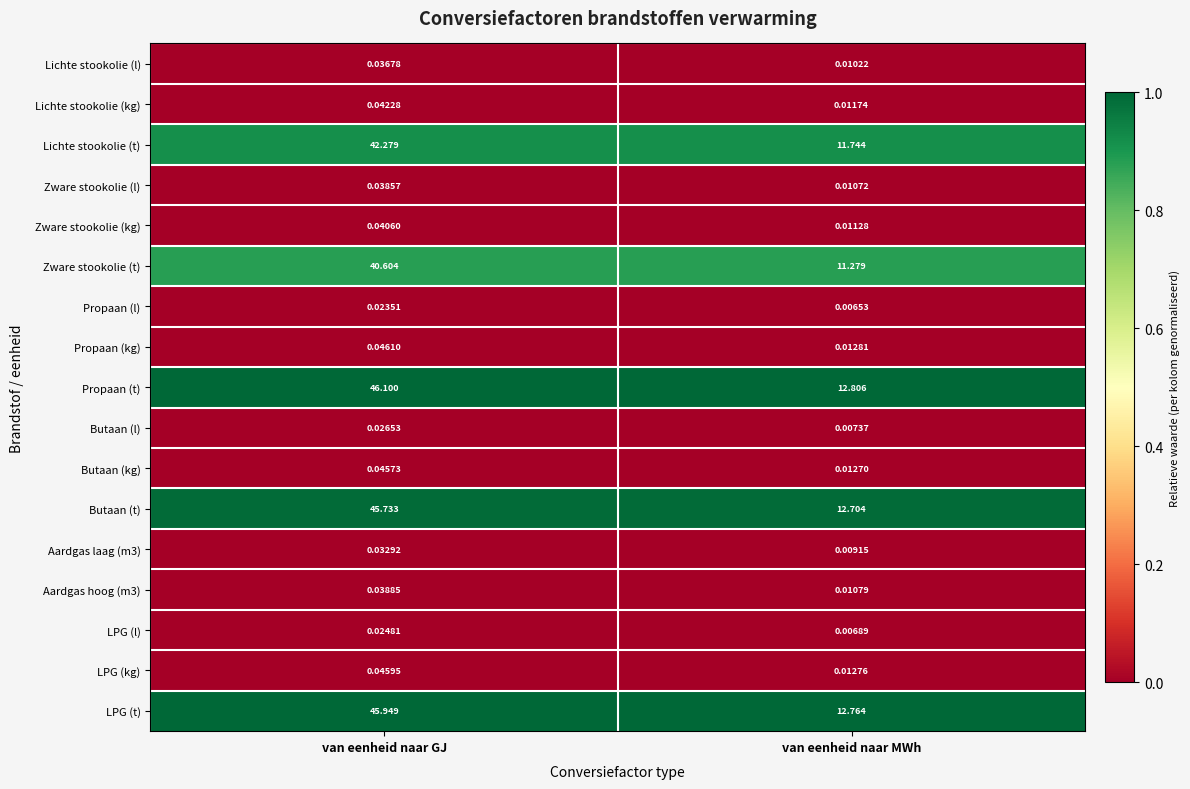

Rank the categories by Zware stookolie (l) value from highest to lowest.

van eenheid naar GJ, van eenheid naar MWh